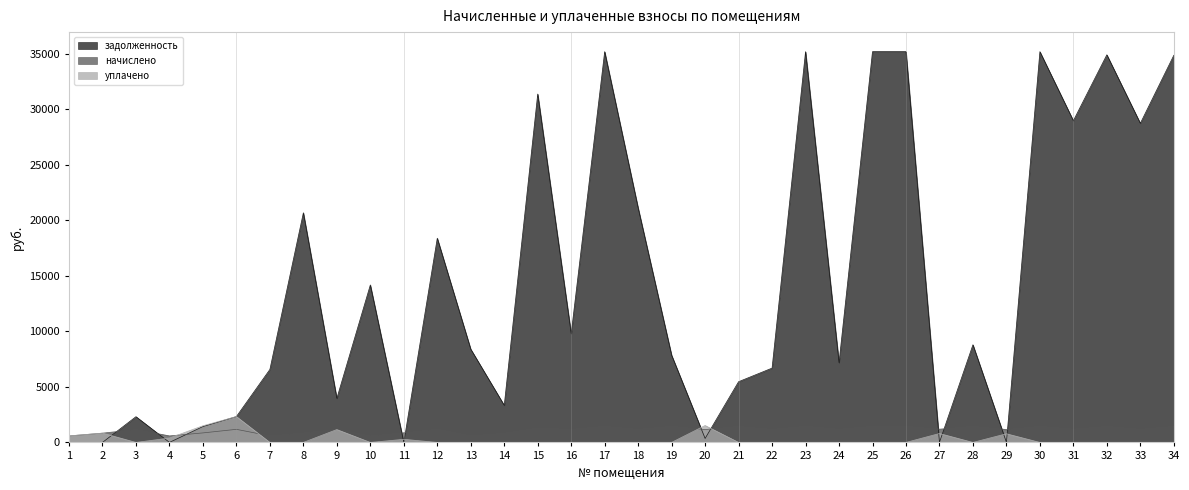

List the series in order of their peak value, lowest first.

начислено, уплачено, задолженность